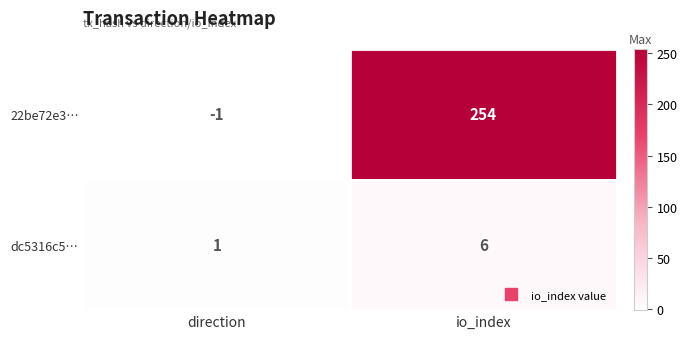

What is the spread (max minus min) of values at direction?

2